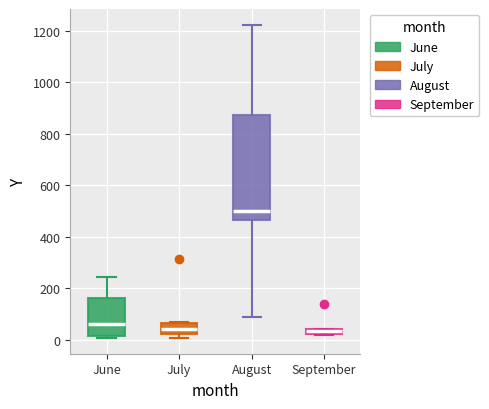

Which box is the tallest, from its lower edge to its upper edge?

August